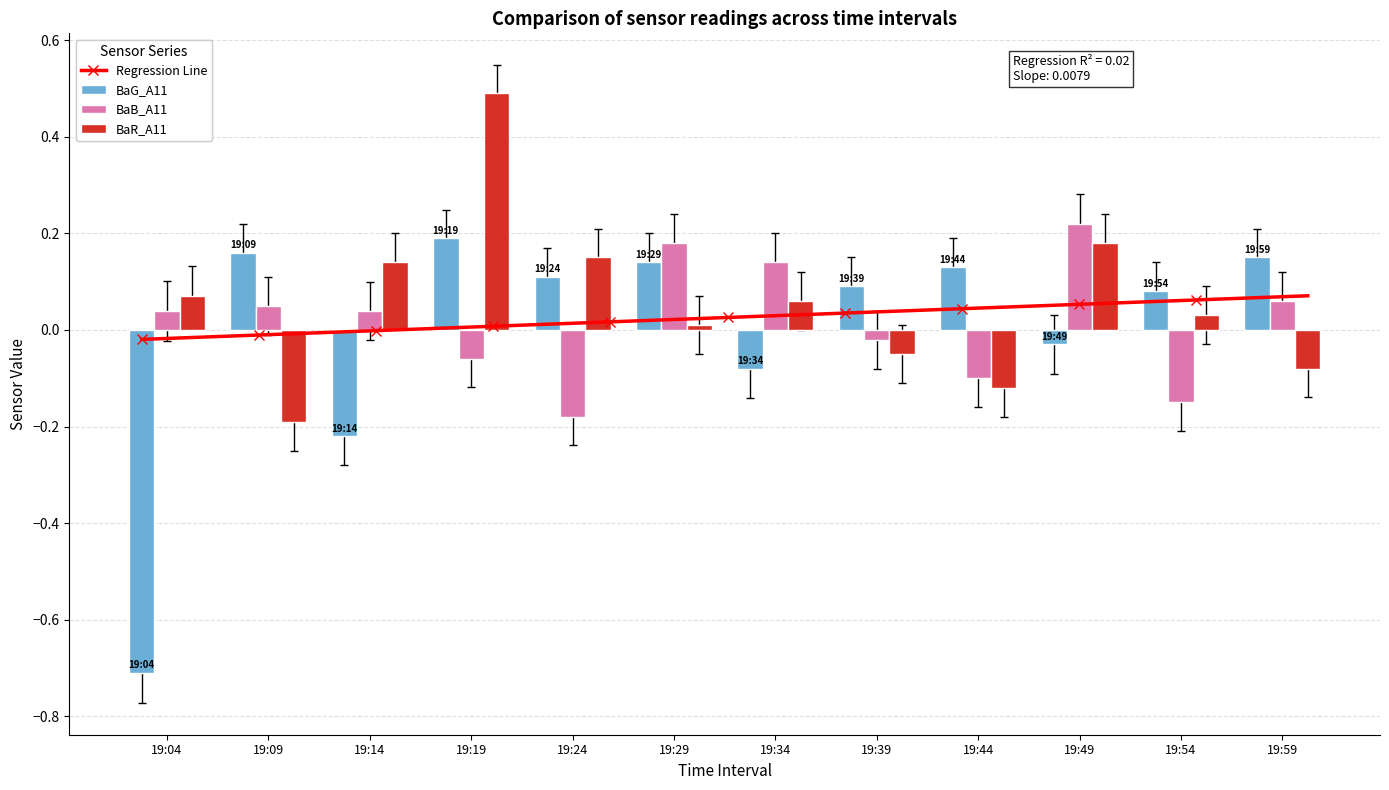

The value of BaG_A11 at 19:59 is 0.1. True or false?

True